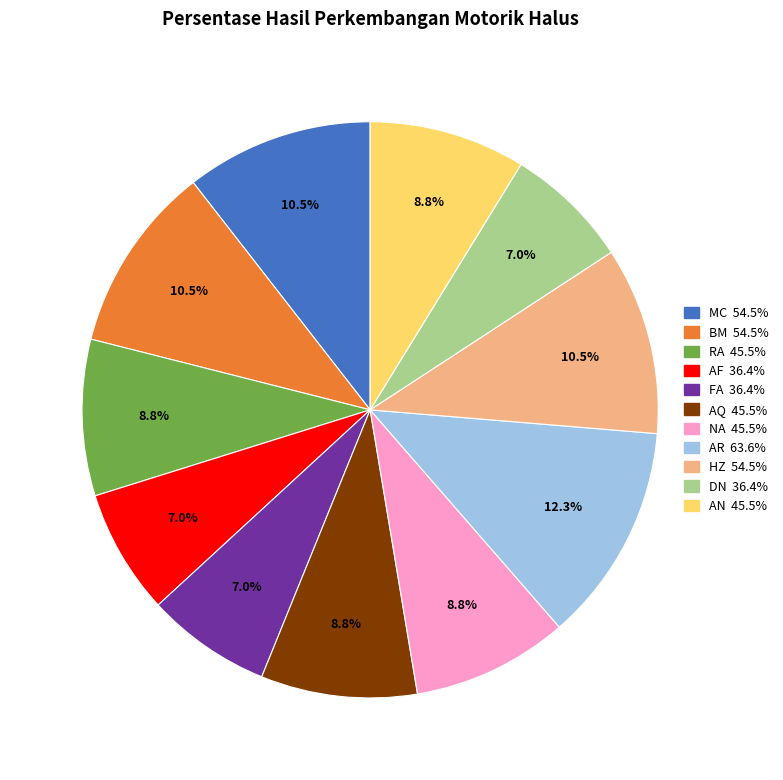

Between AR and AF, which is larger?

AR